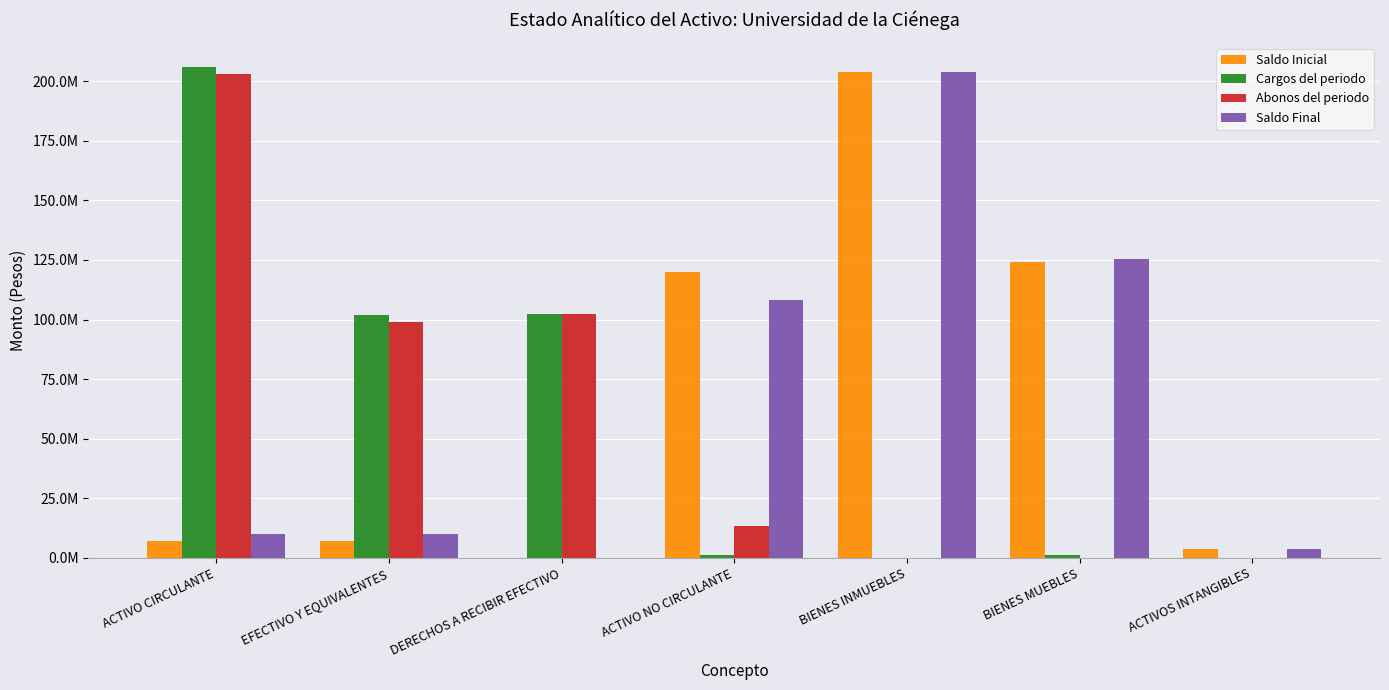

Are the bars horizontal?

No